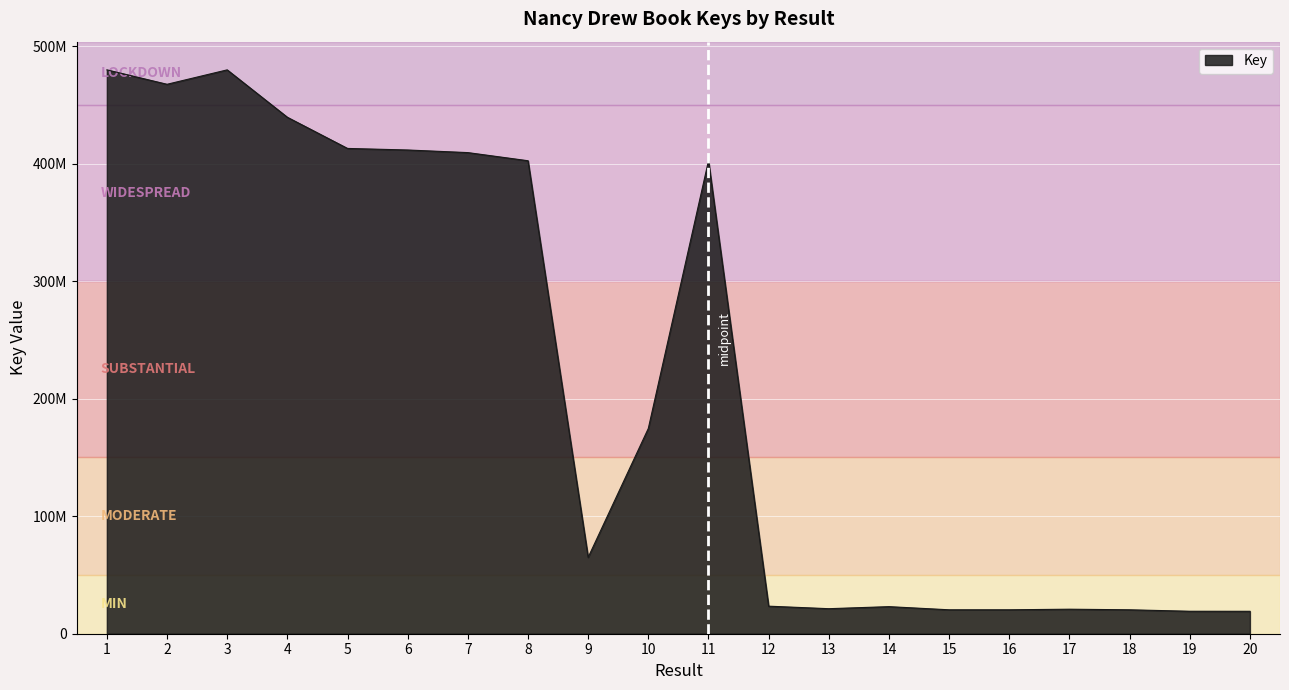

True or false: the data shows 85306588 at 6.

False